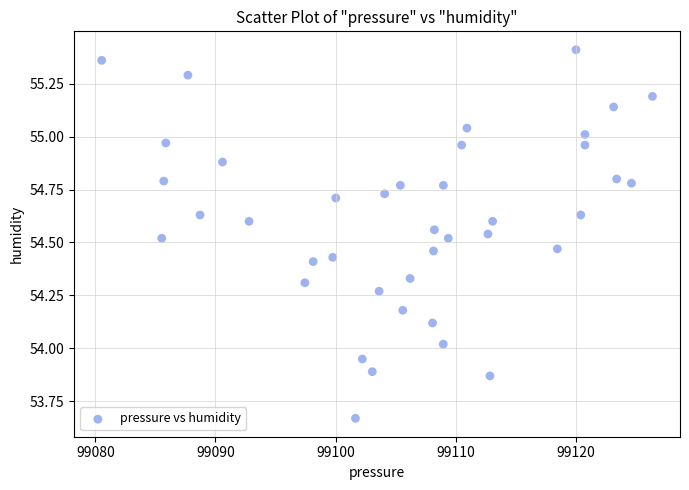

What is the range of X values (max minus min)?

45.9